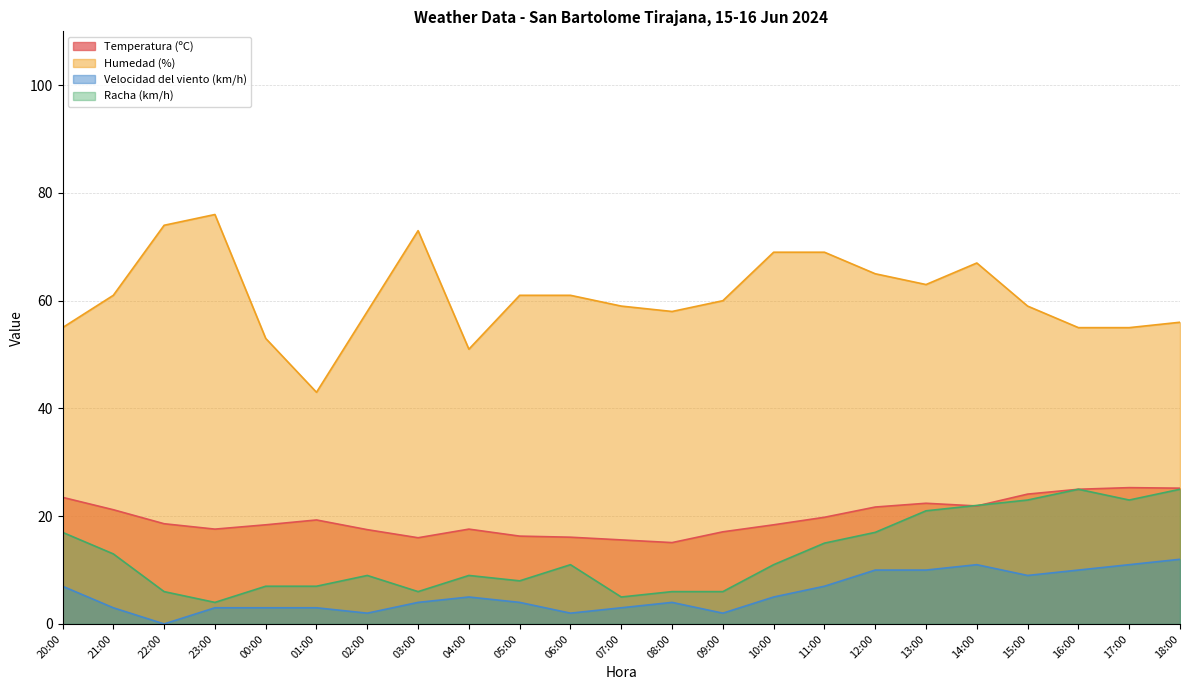

What is the difference between the maximum and minimum values in the Velocidad del viento (km/h) series?

12.0